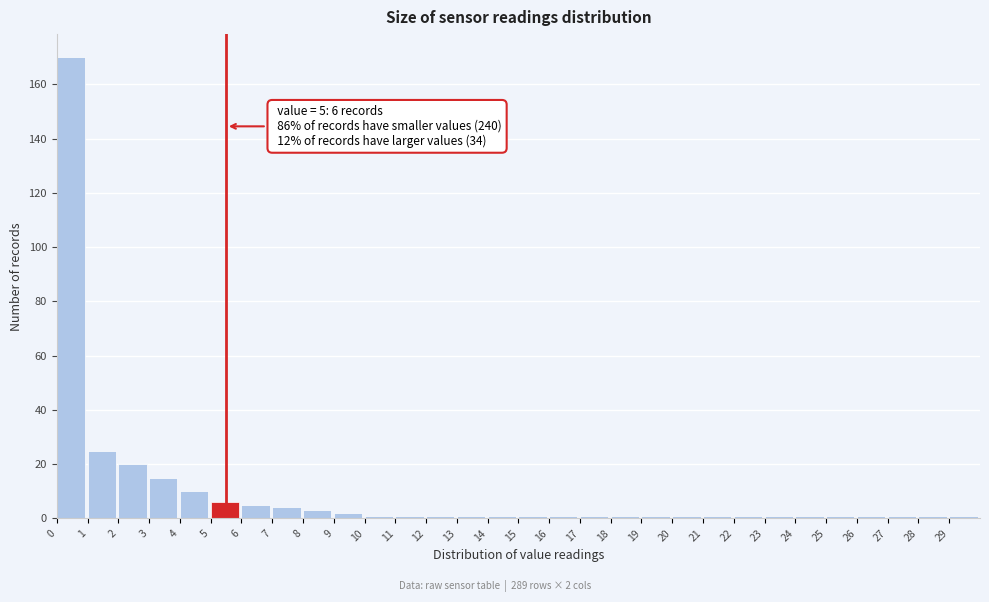

Which range on the x-axis has the tallest bar?

0 to 1